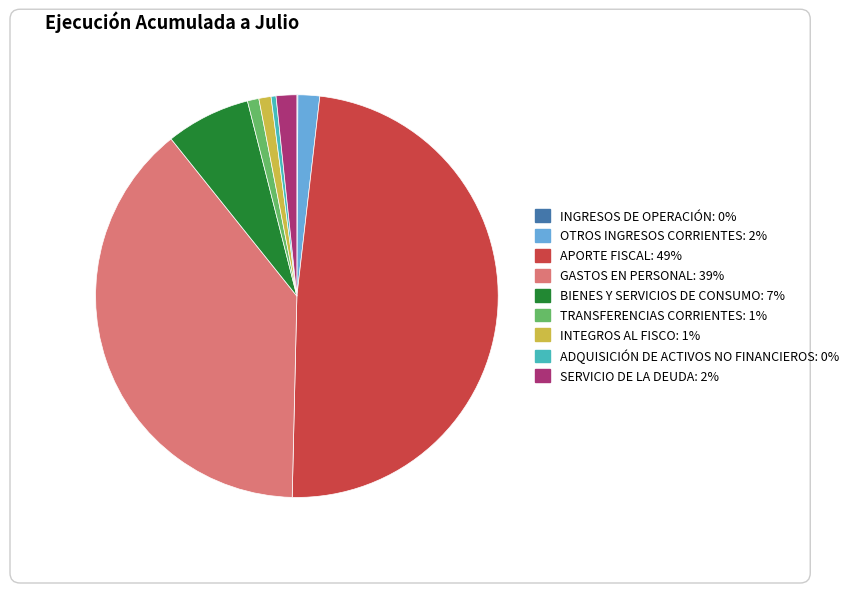

Is it true that SERVICIO DE LA DEUDA is 2% of the pie?

True